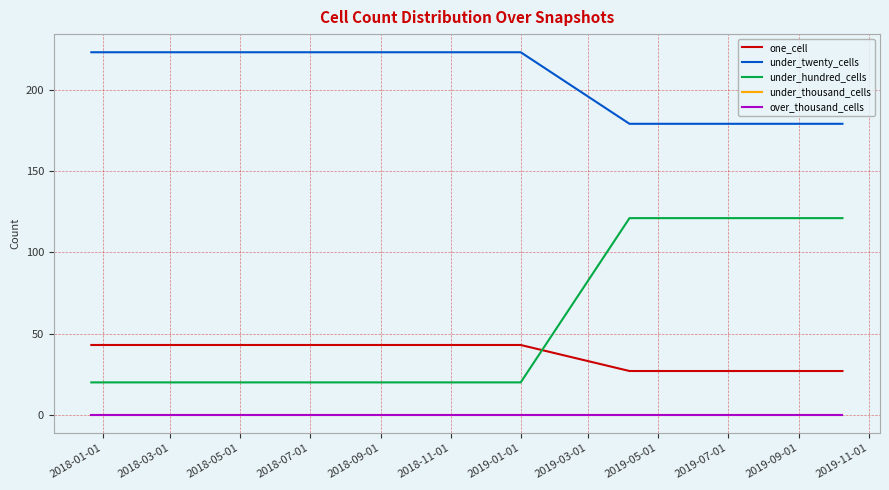

True or false: under_twenty_cells and over_thousand_cells intersect in this chart.

False